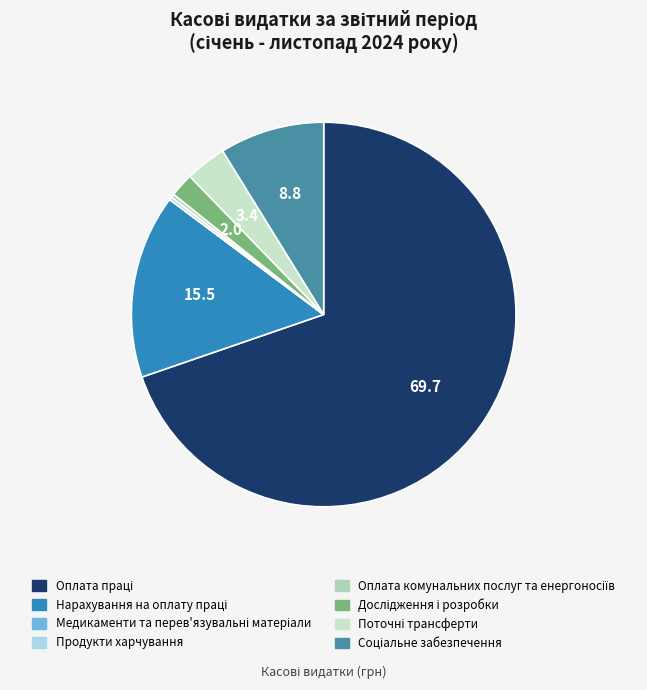

Which category has the smallest portion of the pie?

Медикаменти та перев'язувальні матеріали